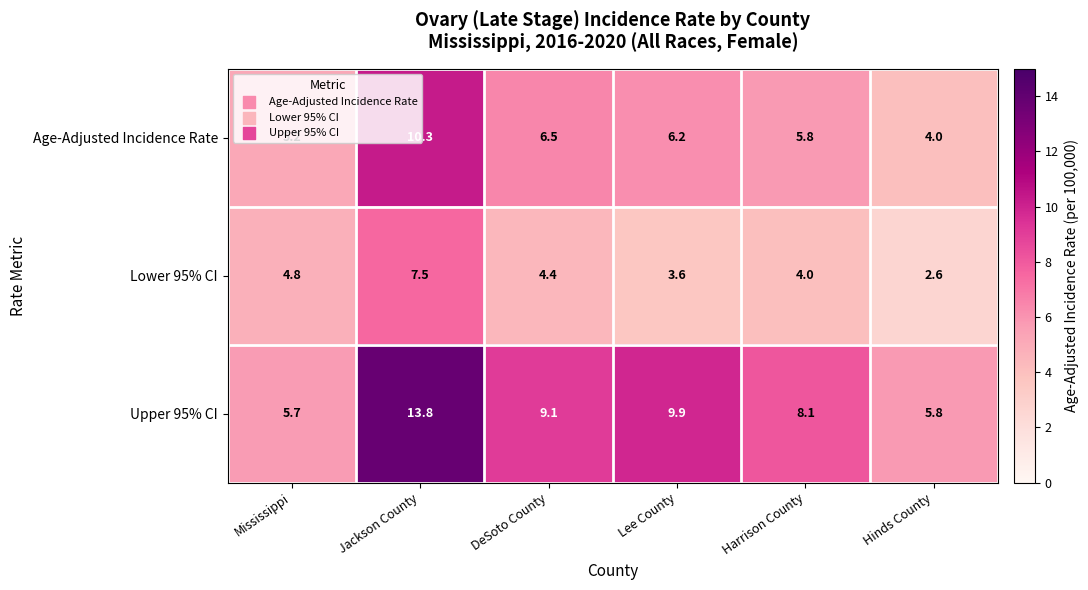

The value of Age-Adjusted Incidence Rate at Harrison County is 2.4. True or false?

False